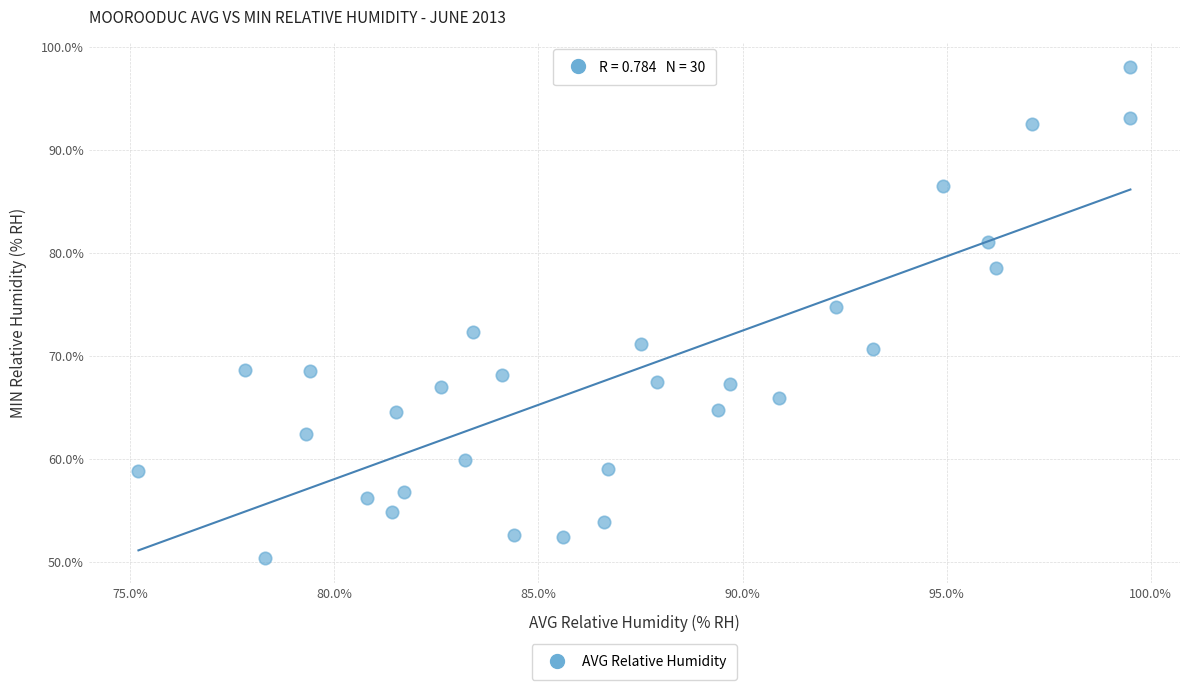

What is the range of Y values (max minus min)?

47.7